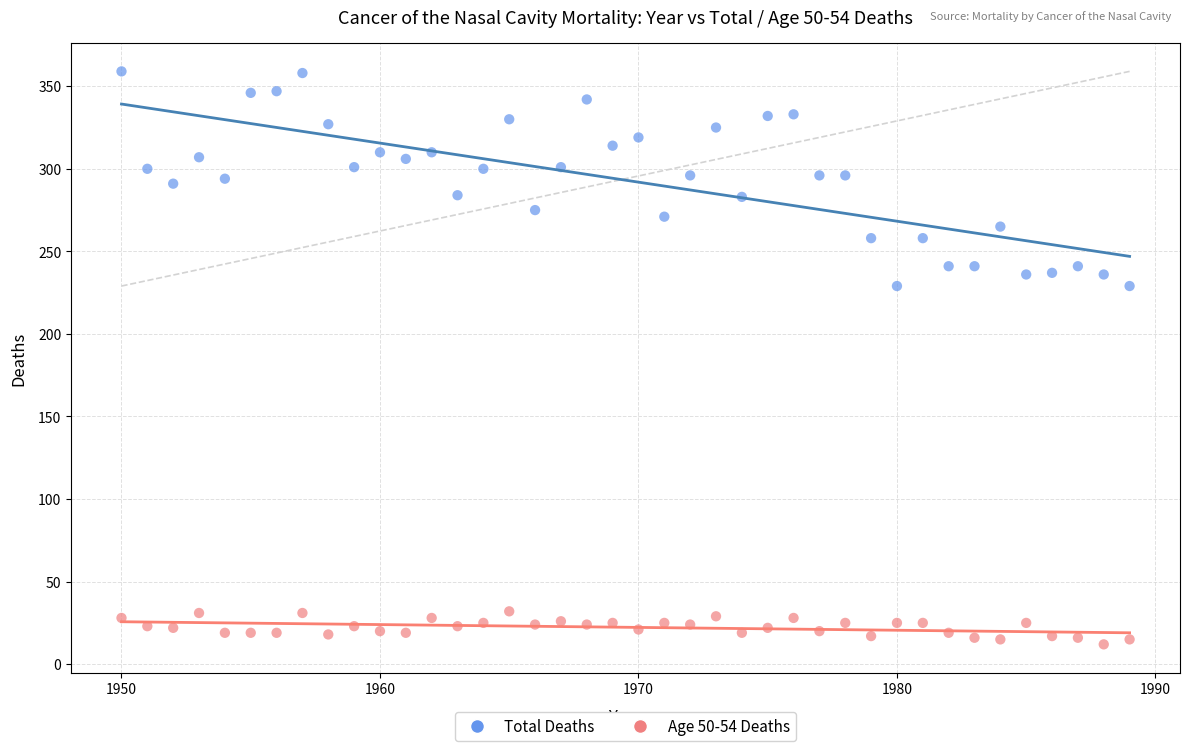

Across all data points, what is the range of X values (max minus min)?

39